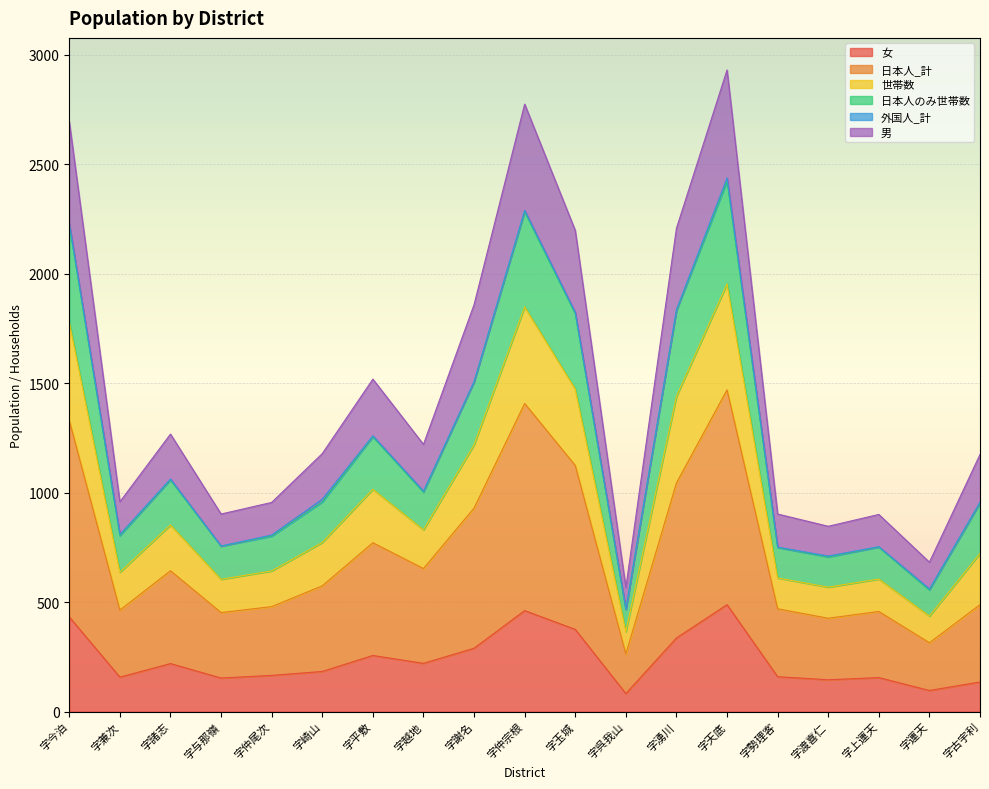

True or false: 男 and 日本人_計 cross at least once.

False